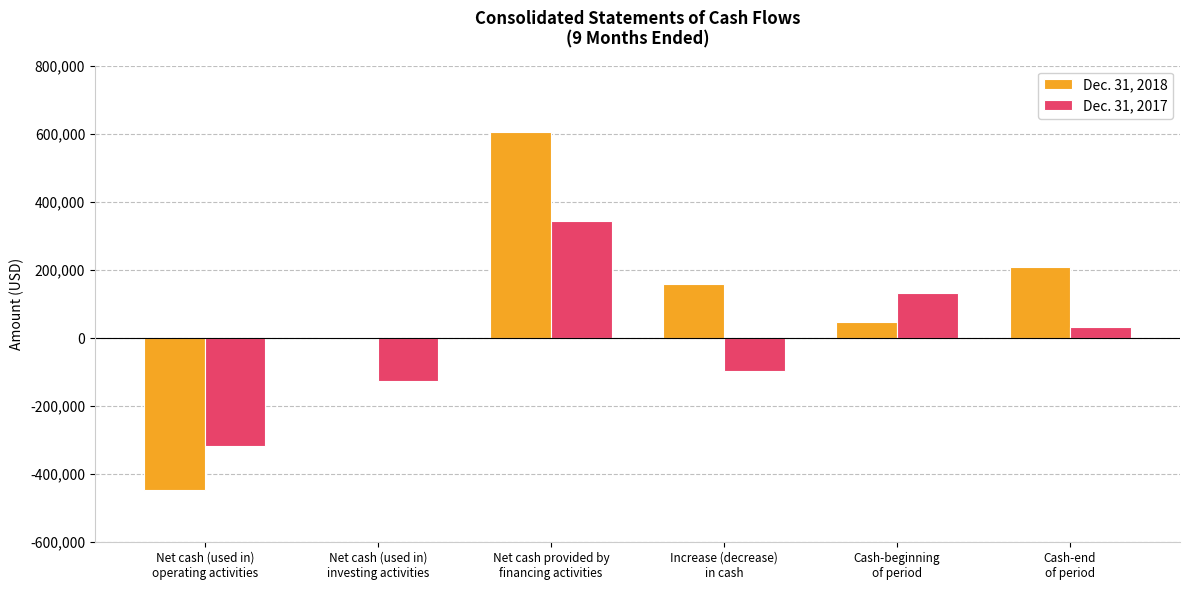

How many positive values does the Dec. 31, 2017 series have?

3